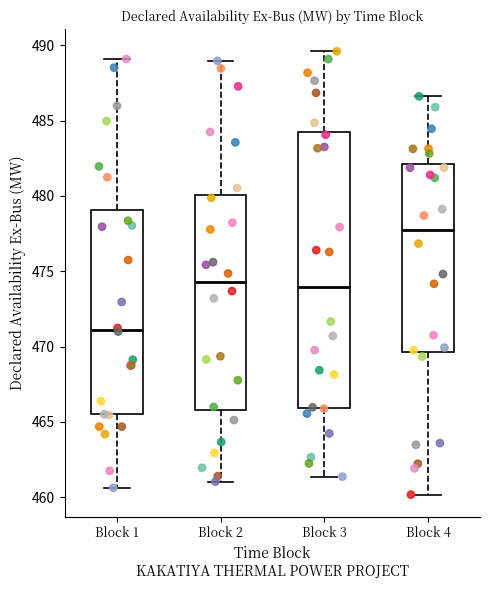

Reading left to right, transcribe this box plot: for each box, give where its median line is, the range the box spans, and where its two whiskers end, as read against the y-axis. The values are not printed on the chart, so give them approximately, as read against the axis.

Block 1: median 471.0, box 465.5 to 479.0, whiskers 460.5 to 489.0
Block 2: median 474.5, box 466.0 to 480.0, whiskers 461.0 to 489.0
Block 3: median 474.0, box 466.0 to 484.5, whiskers 461.5 to 489.5
Block 4: median 478.0, box 469.5 to 482.0, whiskers 460.0 to 486.5